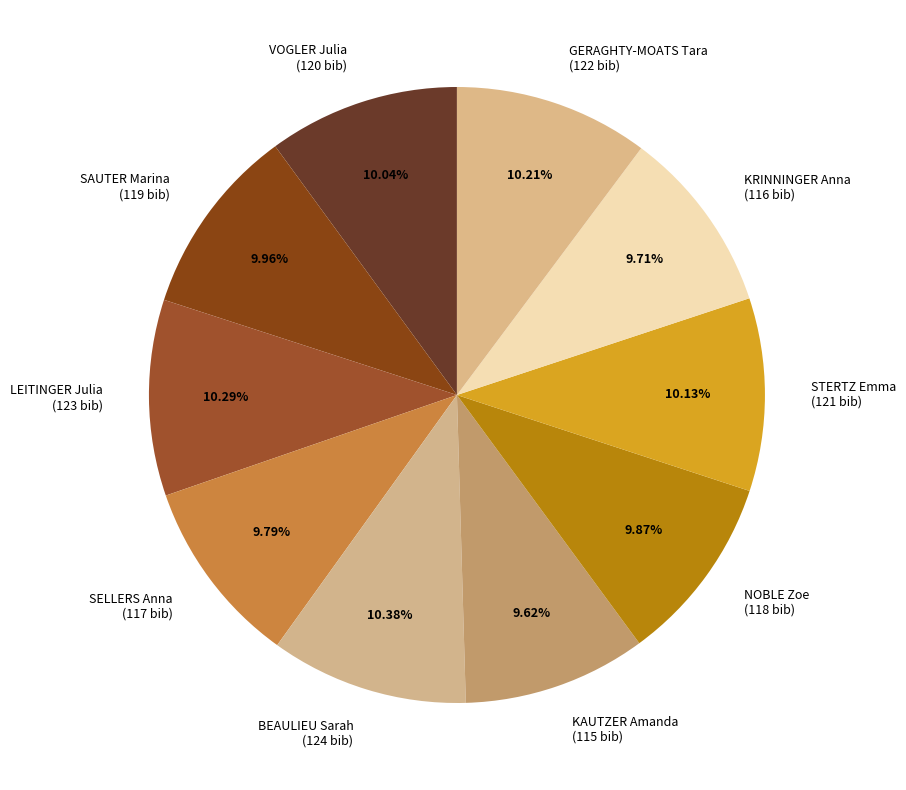

True or false: KRINNINGER Anna accounts for 1% of the total.

False